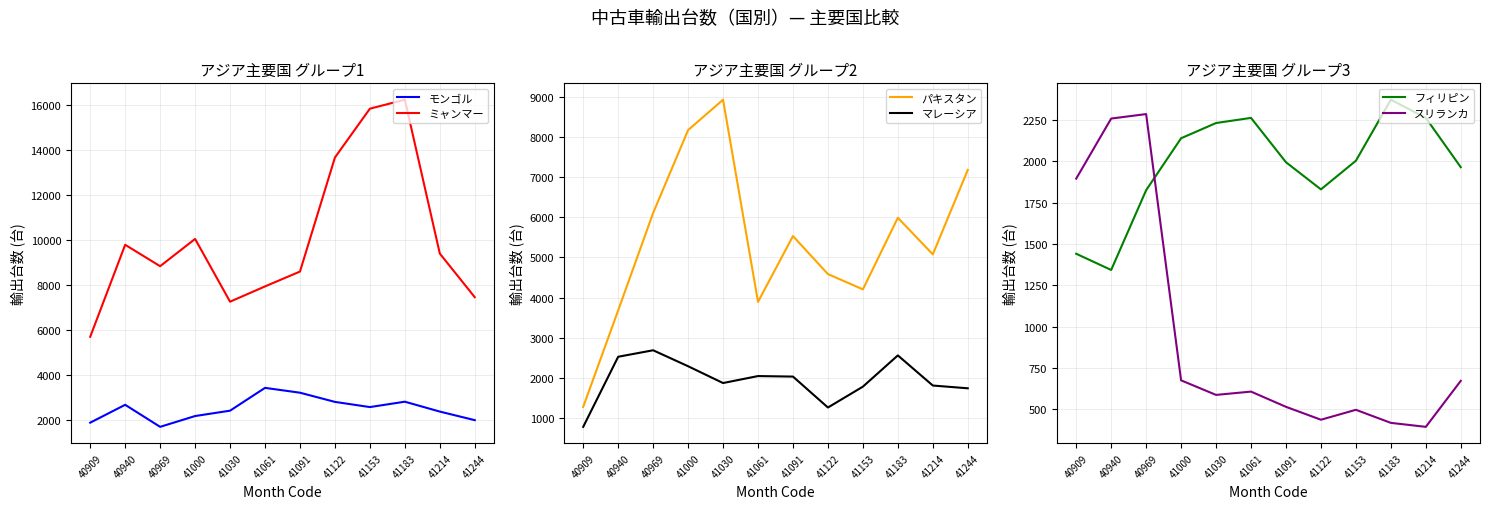

How many data points in パキスタン are less than 5534?

6